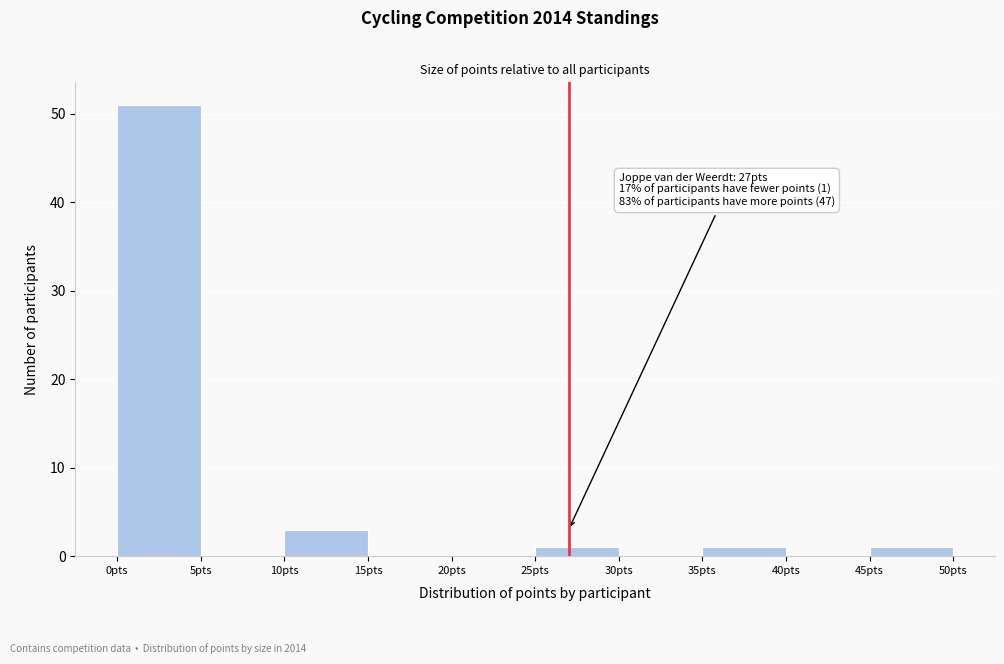

Which range on the x-axis has the tallest bar?

0 to 5